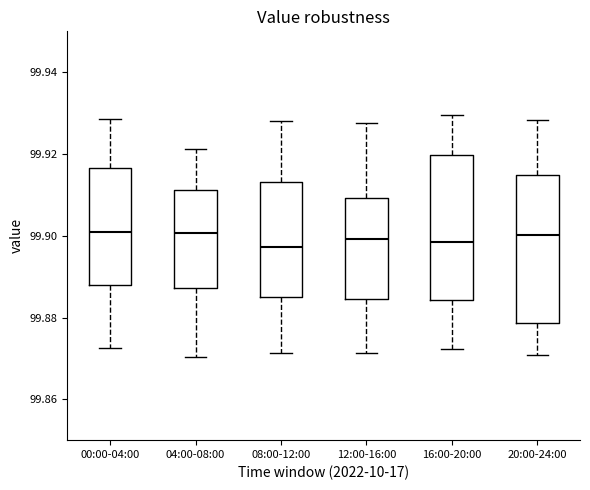

Where is the upper edge of the box for 08:00-12:00 on the y-axis? The values are not printed on the chart, so give them approximately, as read against the axis.

99.914